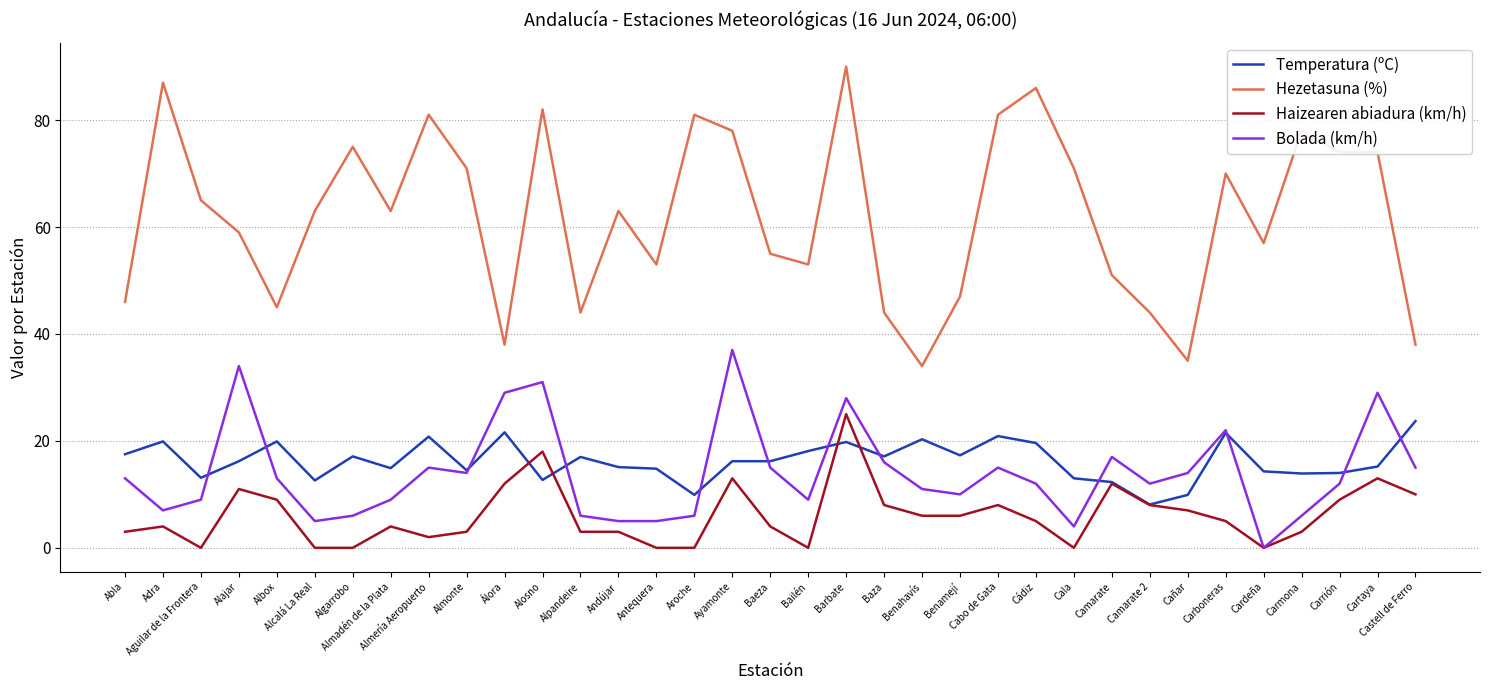

What are all the series names shown in the legend?

Temperatura (ºC), Hezetasuna (%), Haizearen abiadura (km/h), Bolada (km/h)